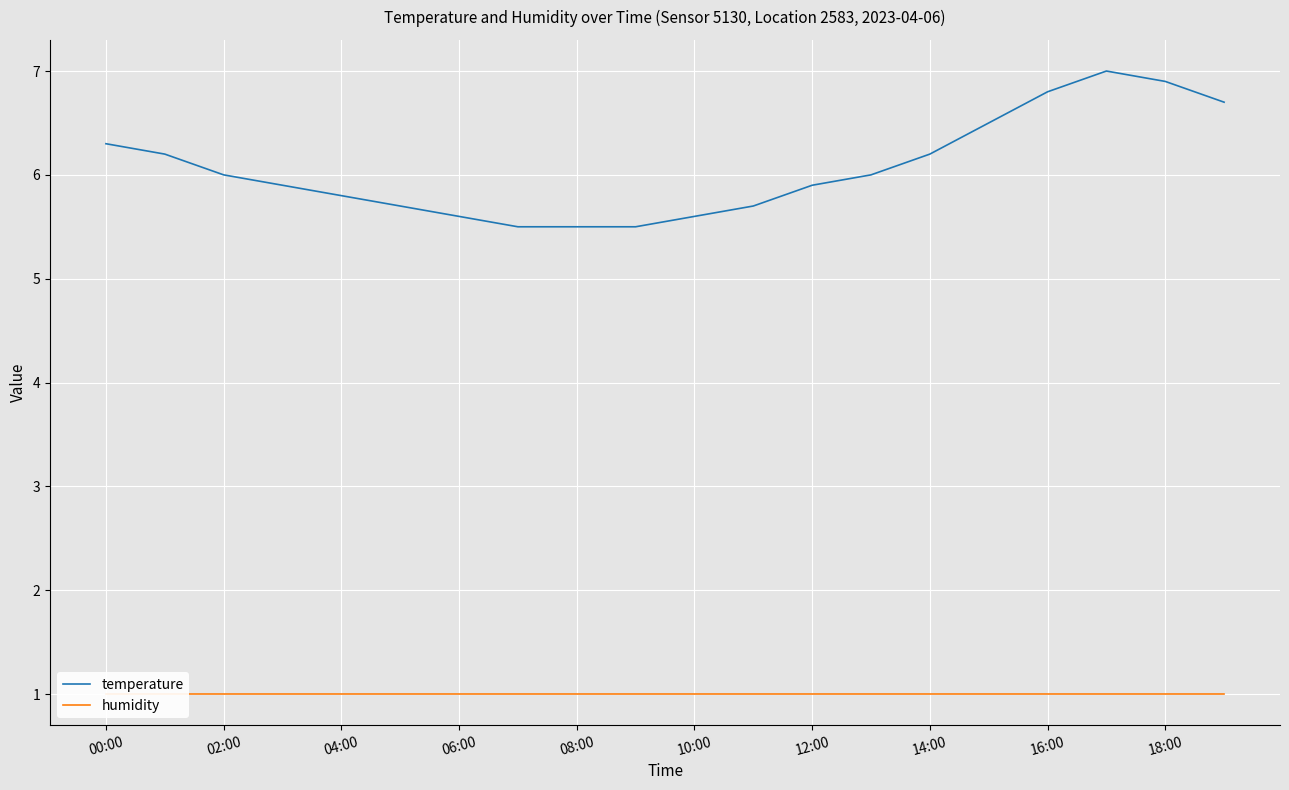

What position from the left is 15?

16